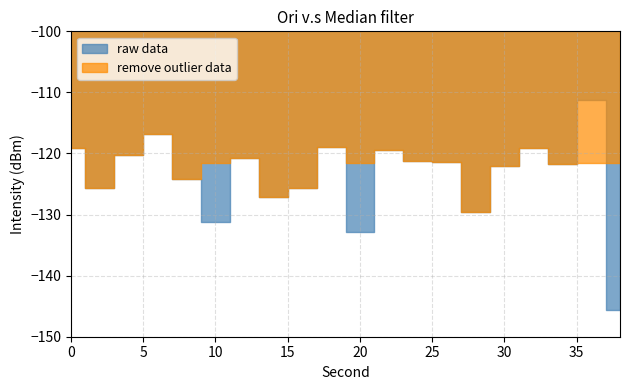

Which category has the highest value in the remove outlier data series?

36